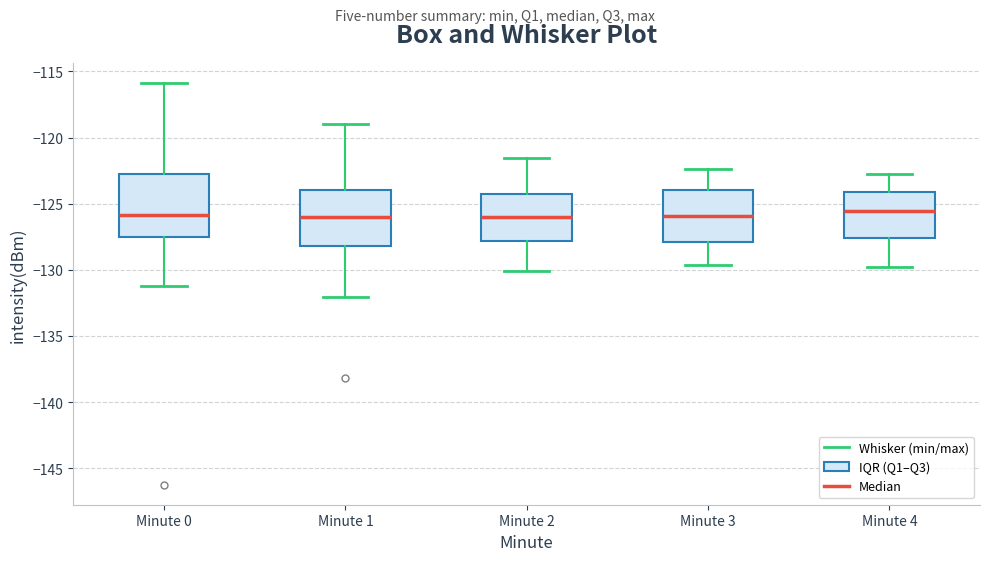

Reading left to right, transcribe this box plot: for each box, give where its median line is, the range the box spans, and where its two whiskers end, as read against the y-axis. The values are not printed on the chart, so give them approximately, as read against the axis.

Minute 0: median -126.0, box -127.5 to -123.0, whiskers -131.0 to -116.0
Minute 1: median -126.0, box -128.0 to -124.0, whiskers -132.0 to -119.0
Minute 2: median -126.0, box -128.0 to -124.5, whiskers -130.0 to -121.5
Minute 3: median -126.0, box -128.0 to -124.0, whiskers -129.5 to -122.5
Minute 4: median -125.5, box -127.5 to -124.0, whiskers -130.0 to -123.0